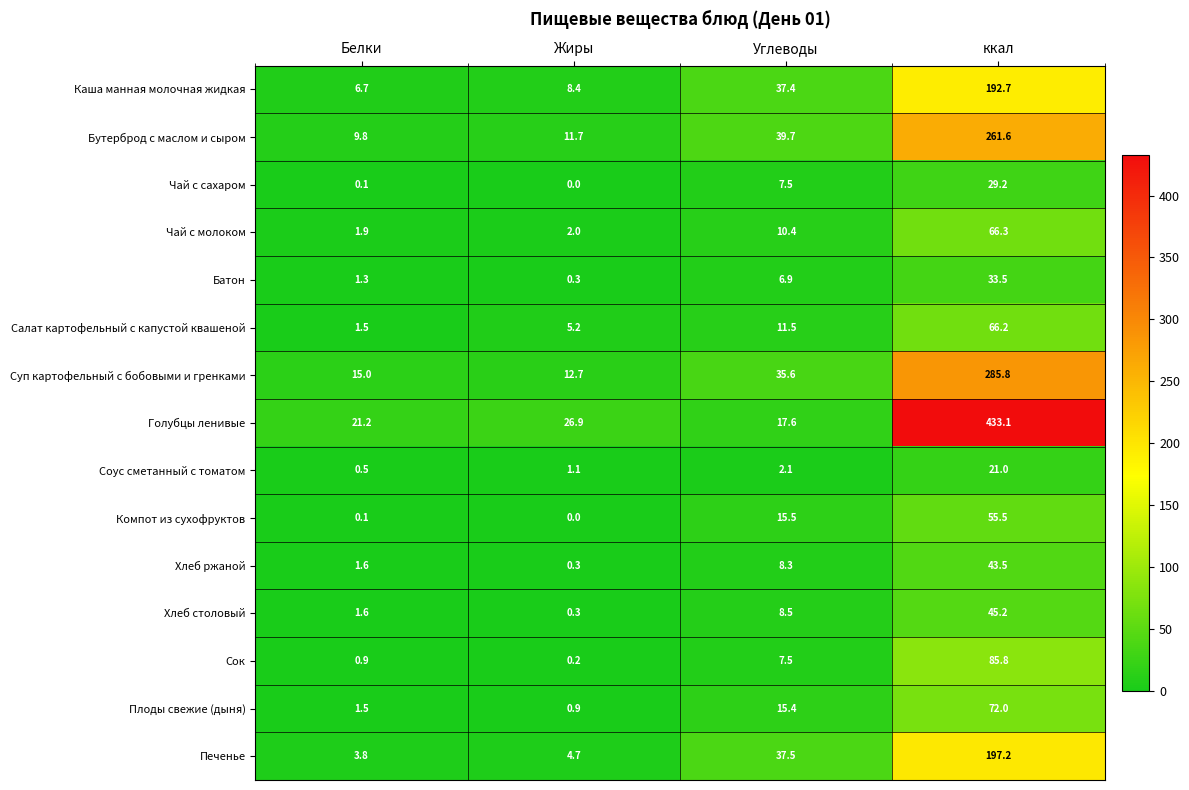

What is the maximum value shown in the chart?

433.1